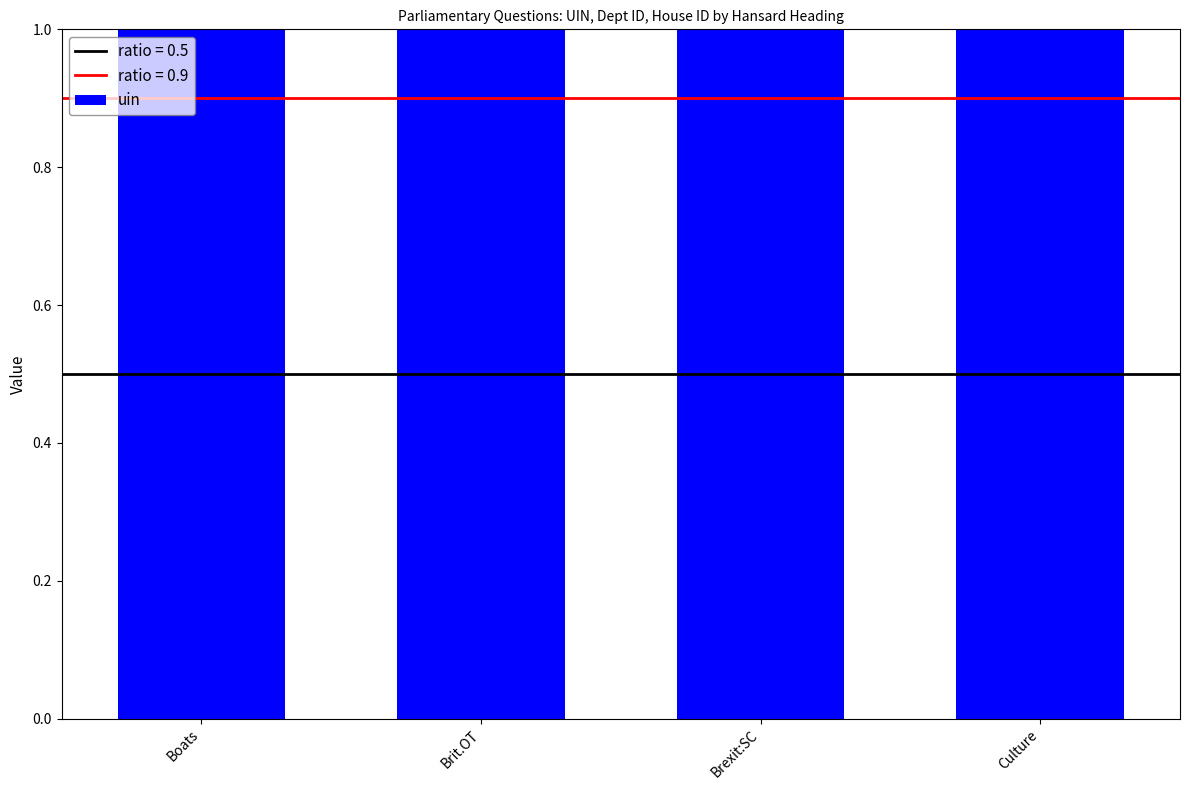

What is the sum of all values?

4.0